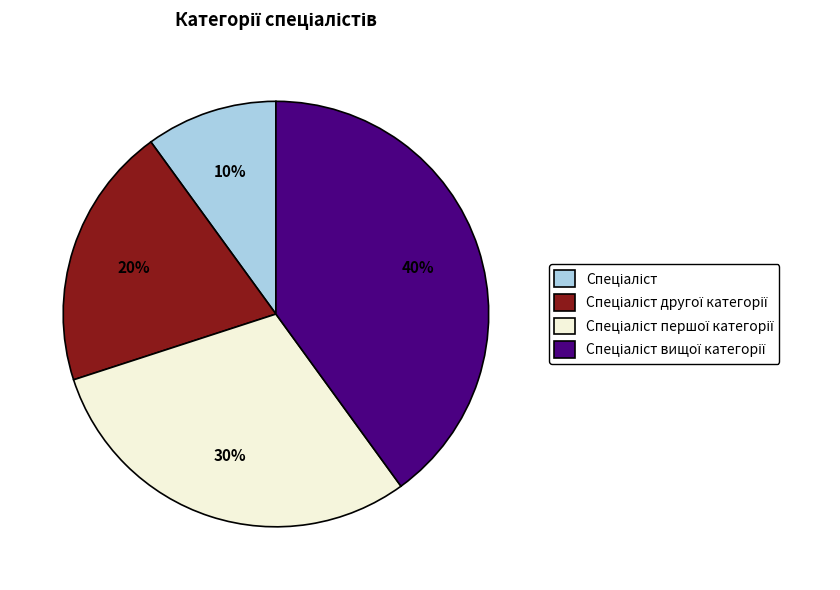

To the nearest percent, what is the difference between the largest and smallest slice percentages?

30%